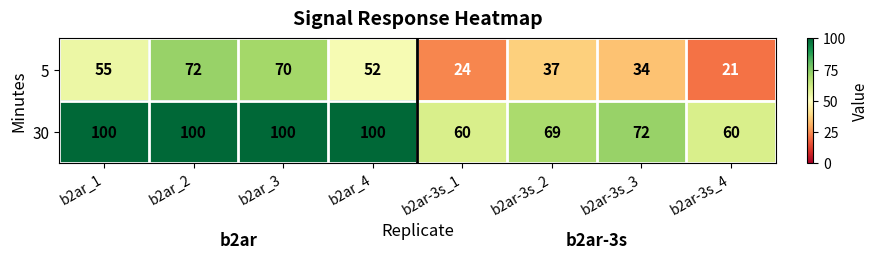

What is the smallest value displayed?

21